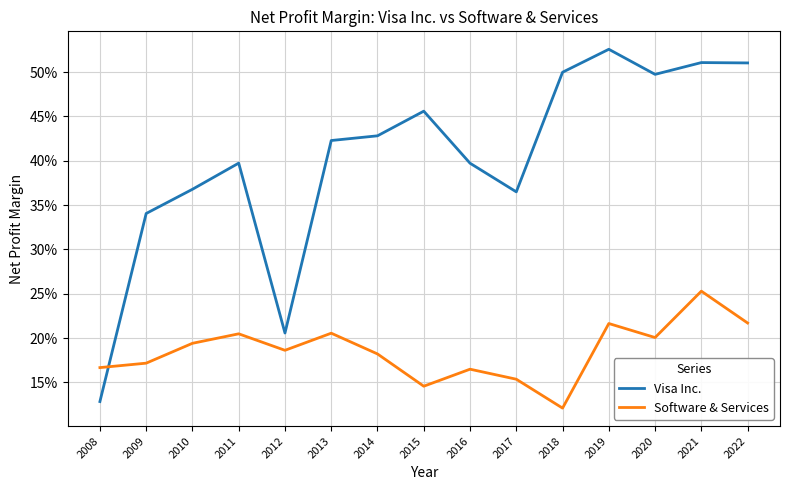

What are all the series names shown in the legend?

Visa Inc., Software & Services